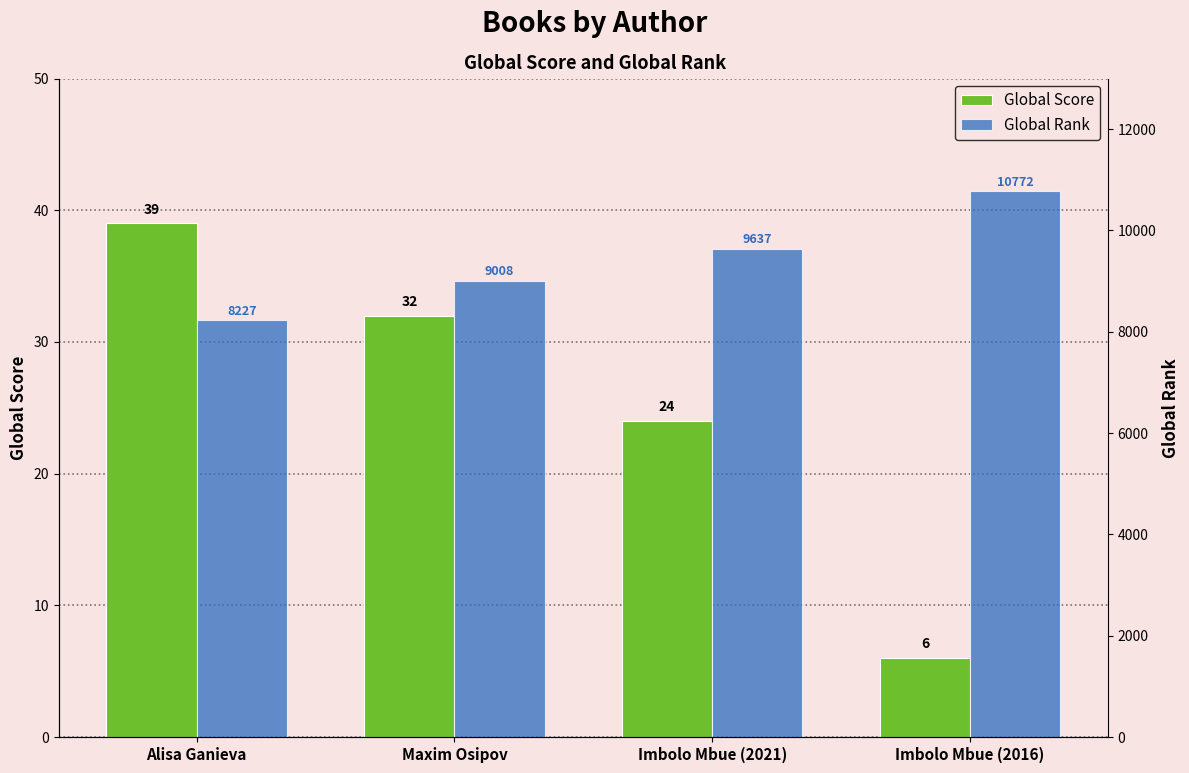

What is the minimum value shown in the chart?

6